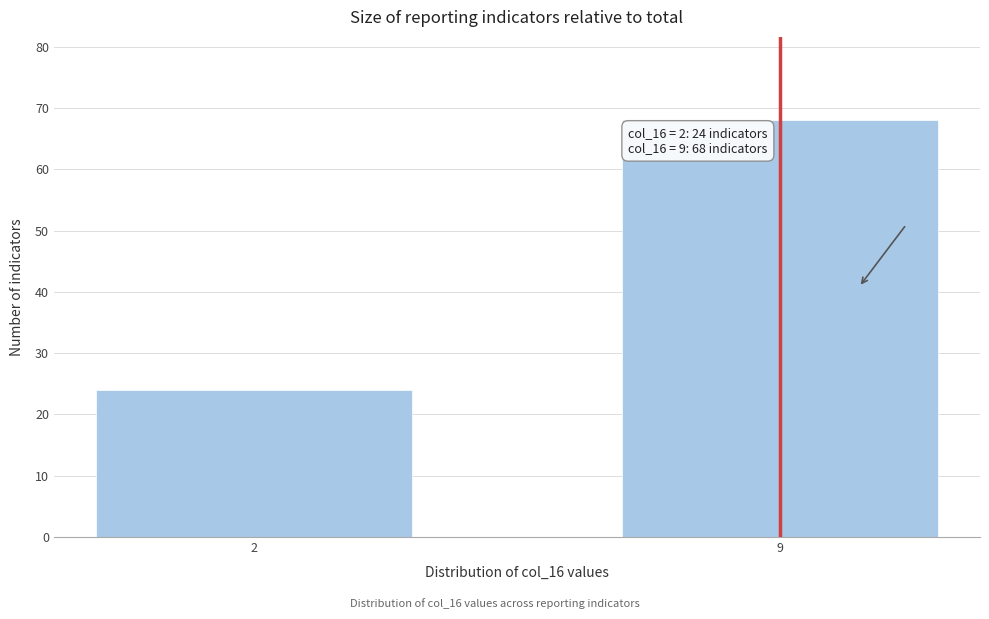

Reading right to left, extract all data points from this chart.

9=68	2=24